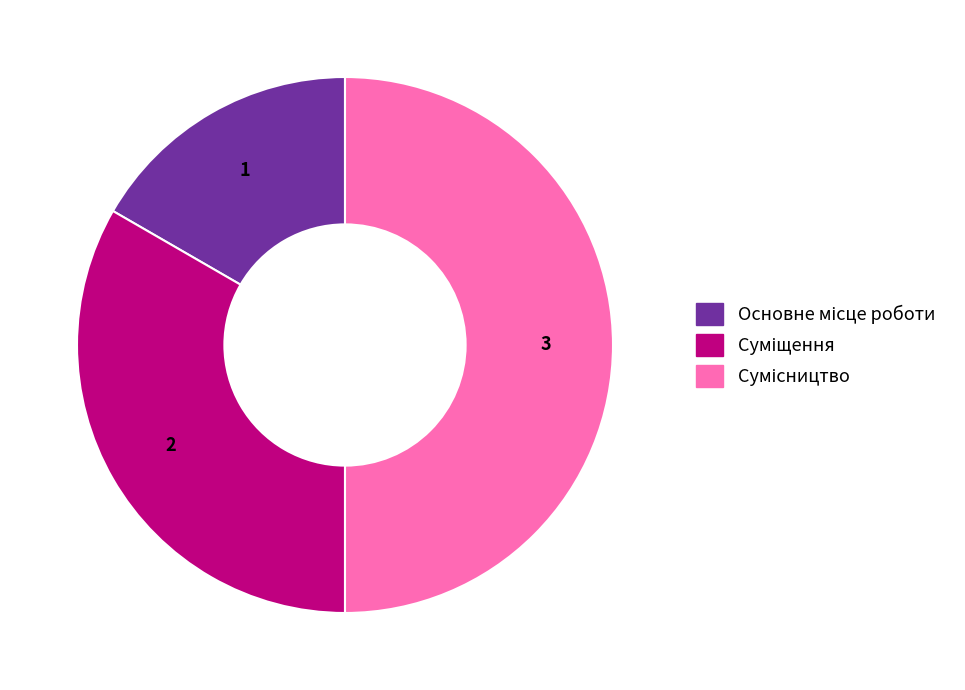

Rank the categories by value from lowest to highest.

Основне місце роботи, Суміщення, Сумісництво